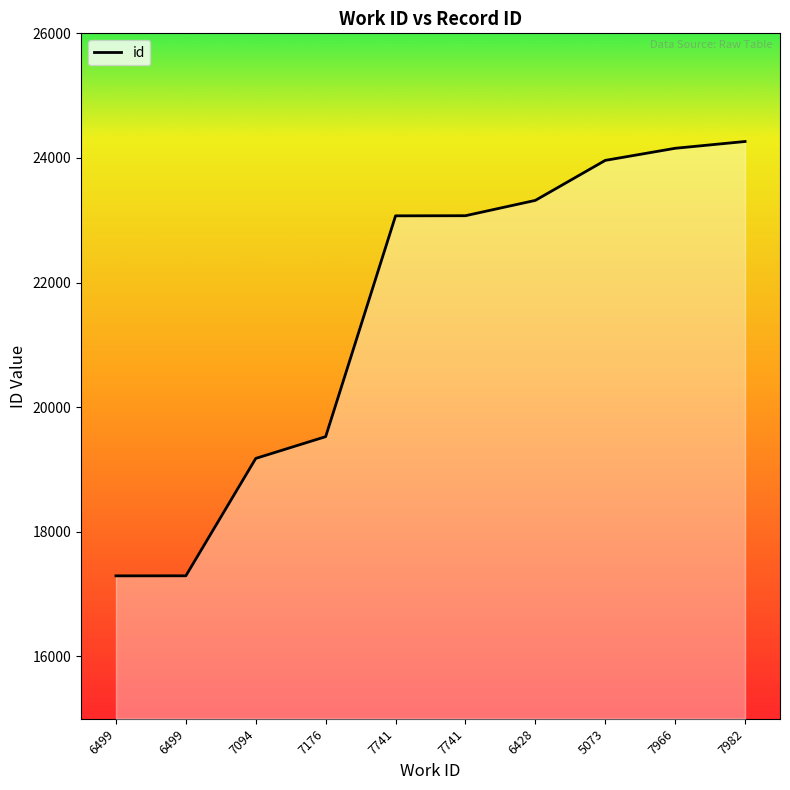

How many data points does each series have?

10